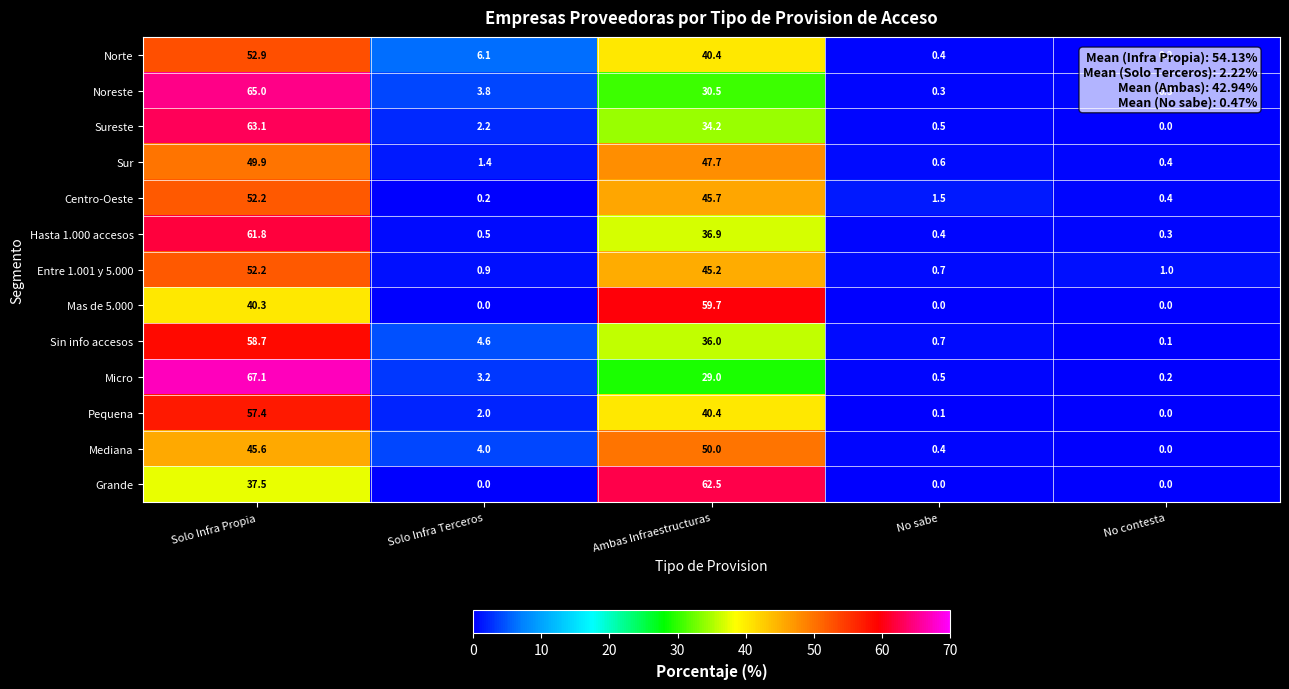

At which label is Sureste closest to 31?

Ambas Infraestructuras